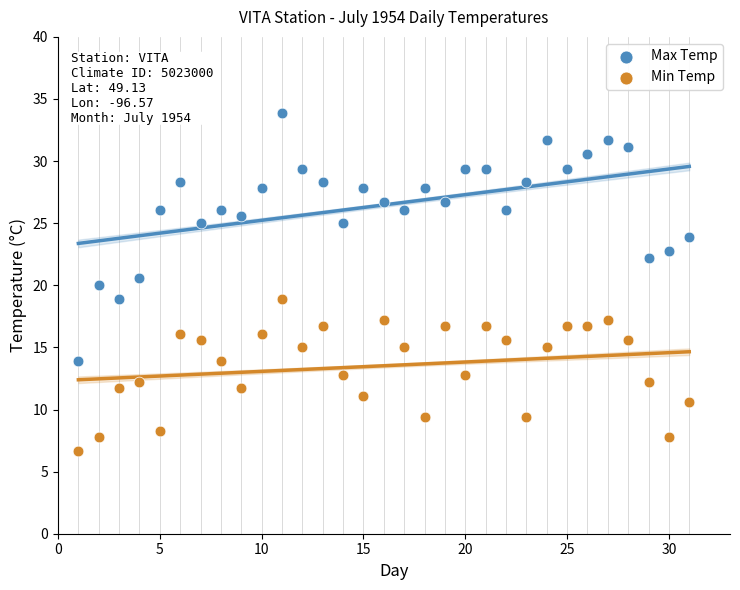

Across all data points, what is the range of X values (max minus min)?

30.0